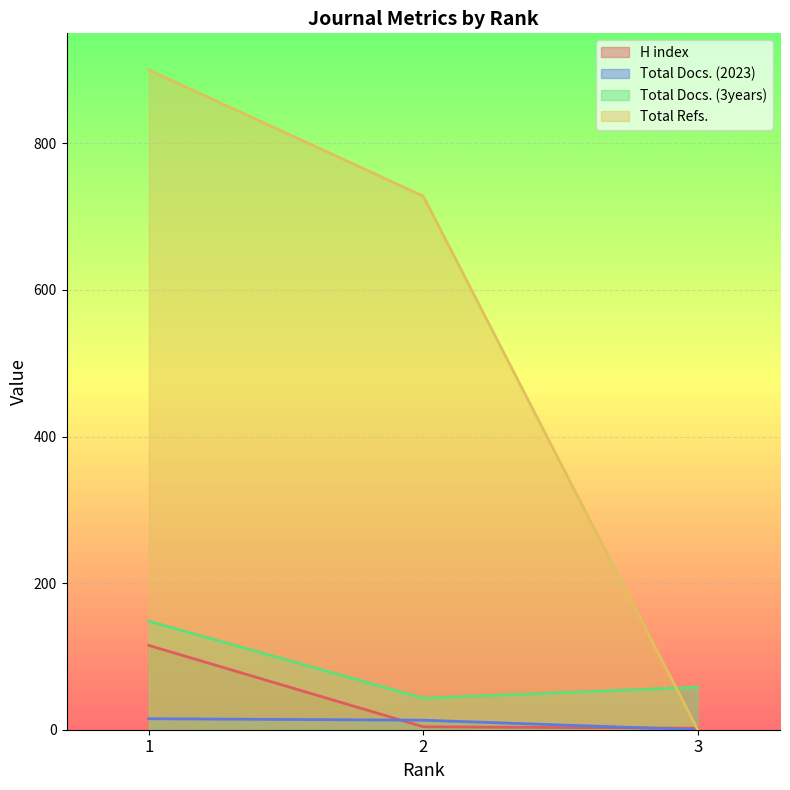

At which label does H index first exceed 4?

1